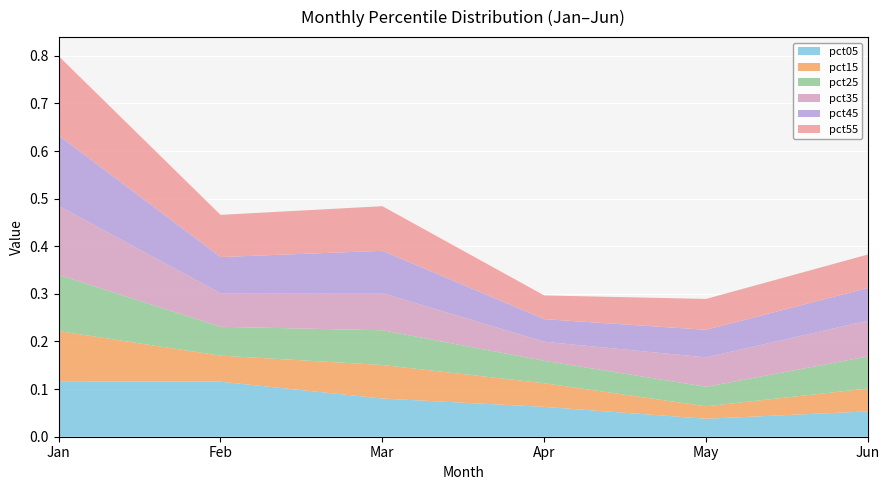

Reading left to right, extract all data points from this chart.

pct05: Jan=0.1	Feb=0.1	Mar=0.1	Apr=0.1	May=0.0	Jun=0.1
pct15: Jan=0.1	Feb=0.1	Mar=0.1	Apr=0.0	May=0.0	Jun=0.0
pct25: Jan=0.1	Feb=0.1	Mar=0.1	Apr=0.0	May=0.0	Jun=0.1
pct35: Jan=0.1	Feb=0.1	Mar=0.1	Apr=0.0	May=0.1	Jun=0.1
pct45: Jan=0.1	Feb=0.1	Mar=0.1	Apr=0.0	May=0.1	Jun=0.1
pct55: Jan=0.2	Feb=0.1	Mar=0.1	Apr=0.0	May=0.1	Jun=0.1